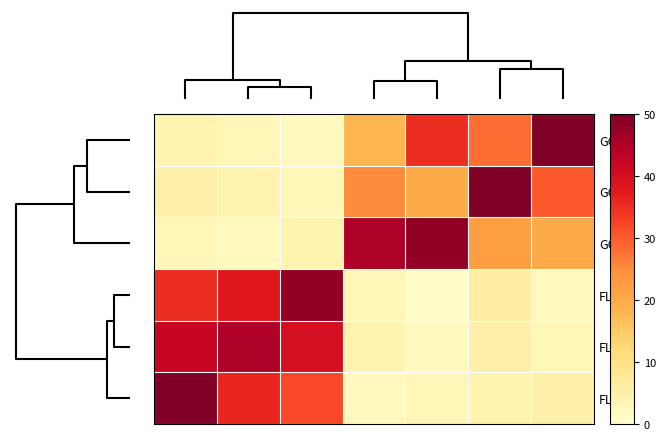

What is the difference between the highest and lowest values at 5?

46